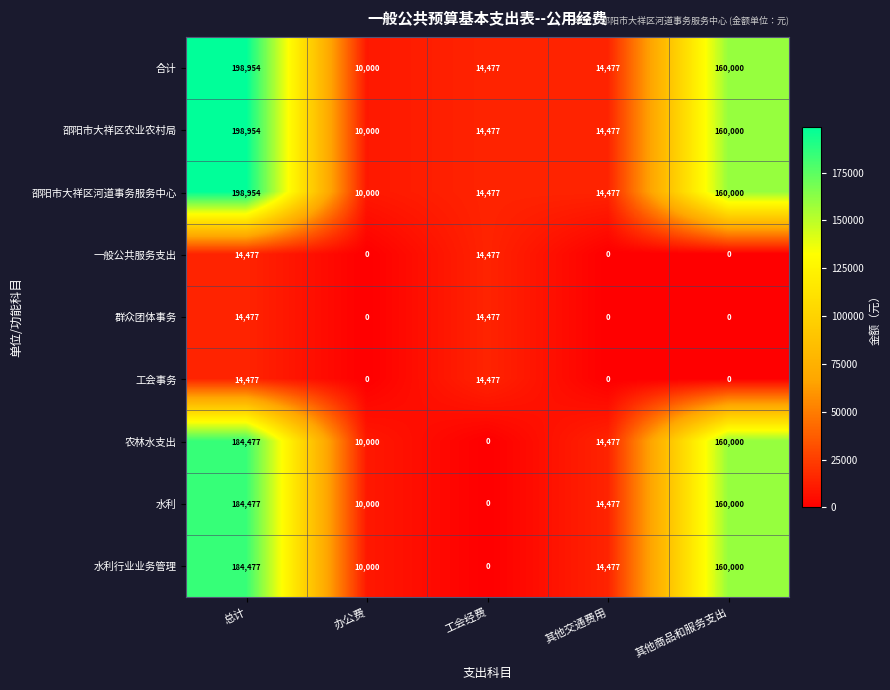

True or false: 合计 has a value of 14477 at 工会经费.

True